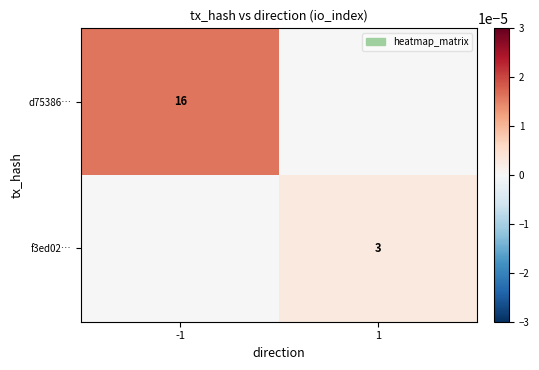

Rank the series by their maximum value, from highest to lowest.

d75386…, f3ed02…